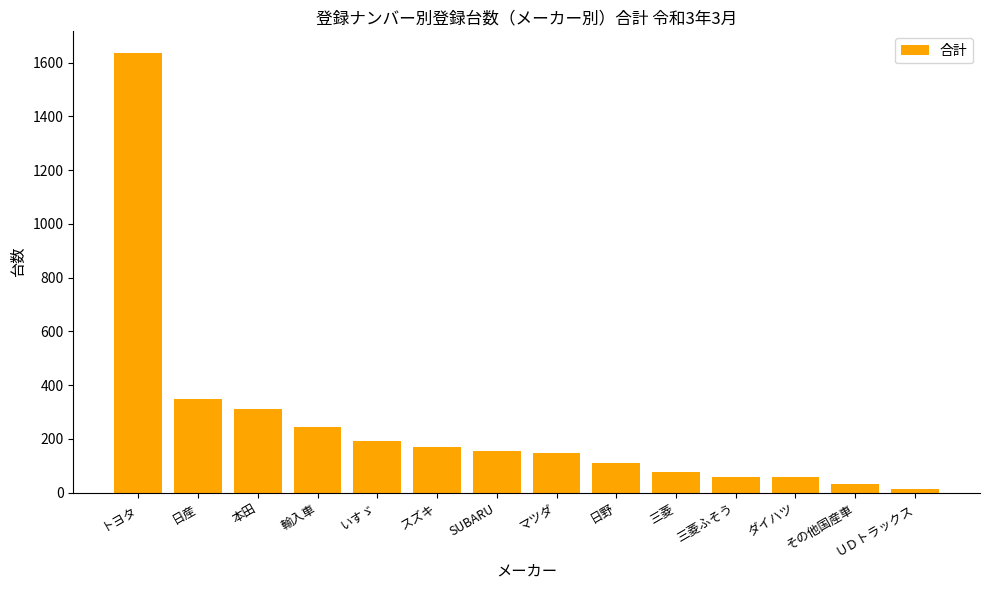

What is the difference between the values at 輸入車 and 三菱?

165